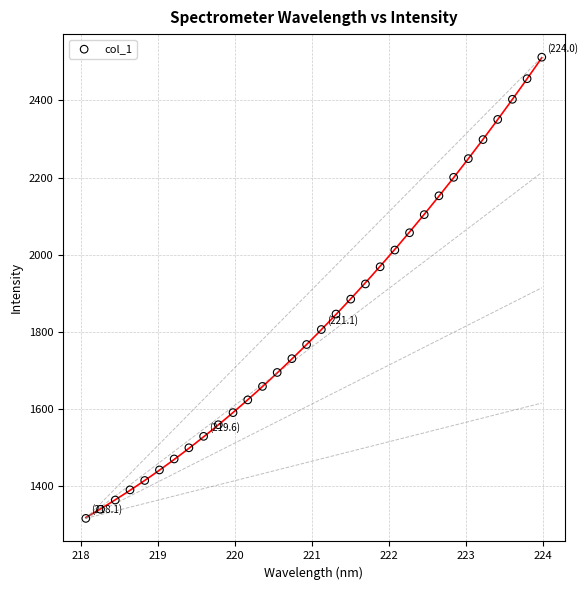

What is the range of X values (max minus min)?

5.9